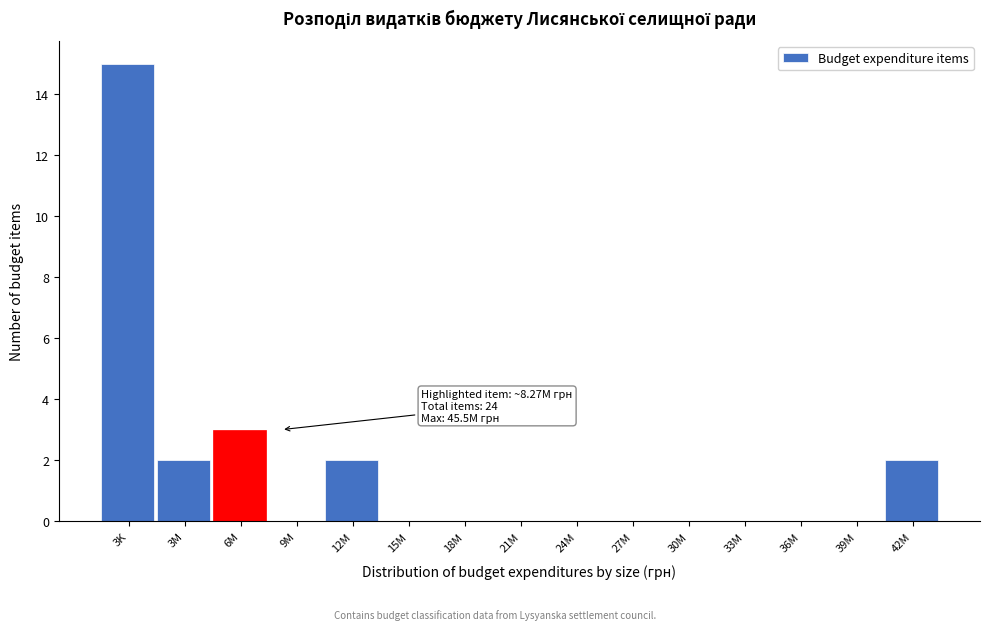

Reading right to left, what are all the values shown in this chart?

42M=2	39M=0	36M=0	33M=0	30M=0	27M=0	24M=0	21M=0	18M=0	15M=0	12M=2	9M=0	6M=3	3M=2	3K=15